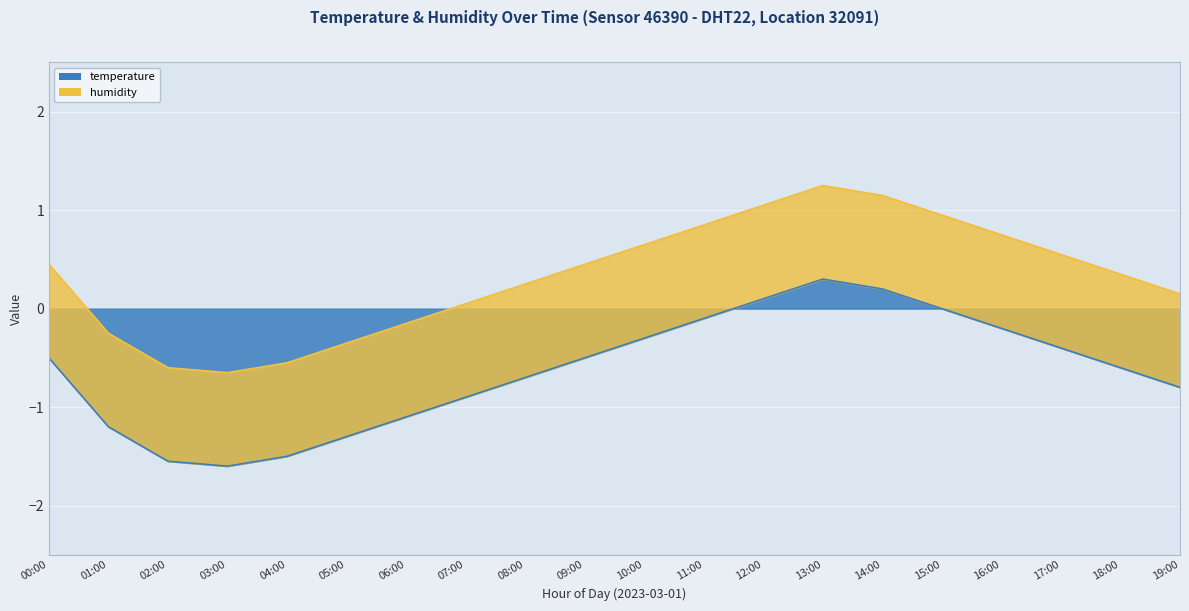

How many data points are less than 0?

16